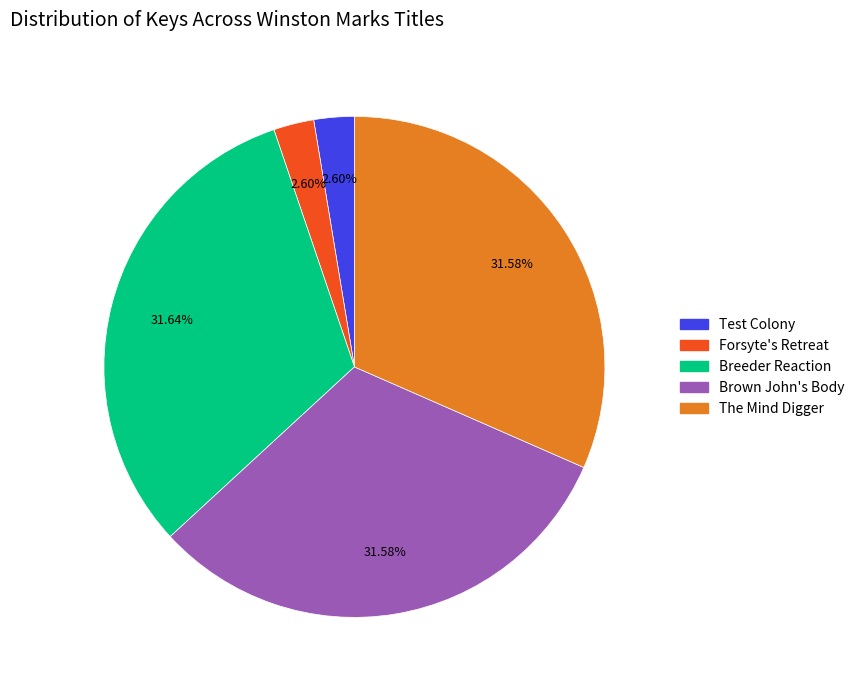

How many segments does this pie chart have?

5